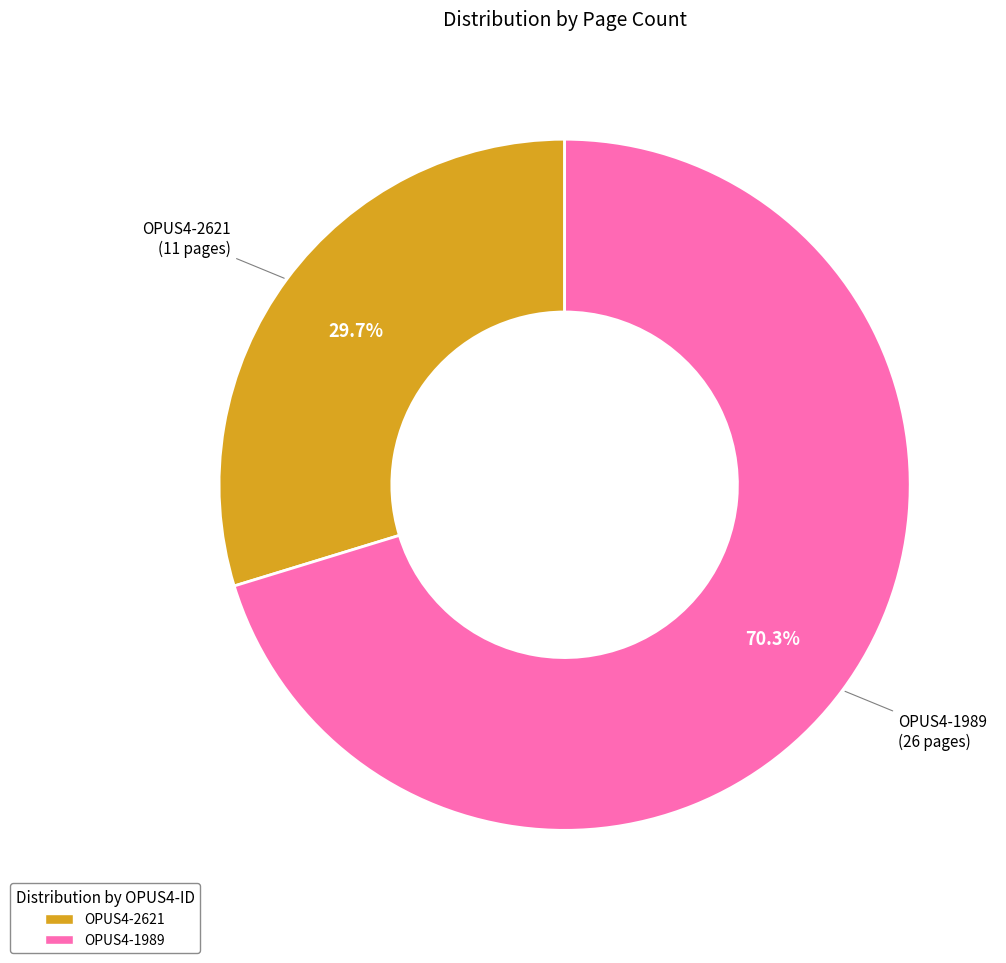

To the nearest percent, what is the average slice percentage?

50%